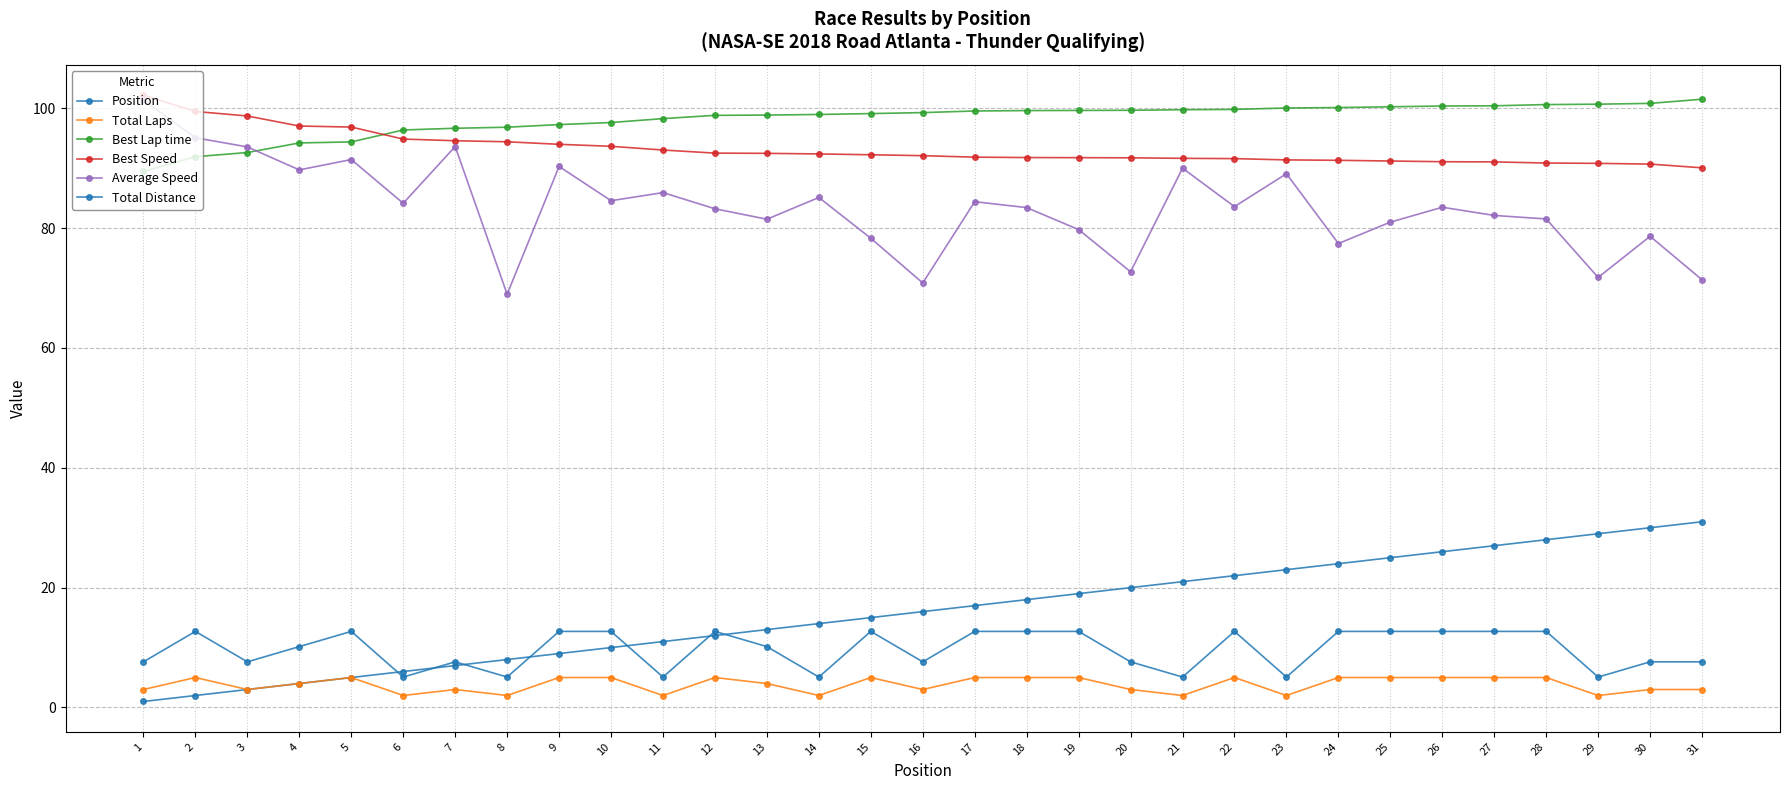

What is the spread (max minus min) of values at 13?

94.9